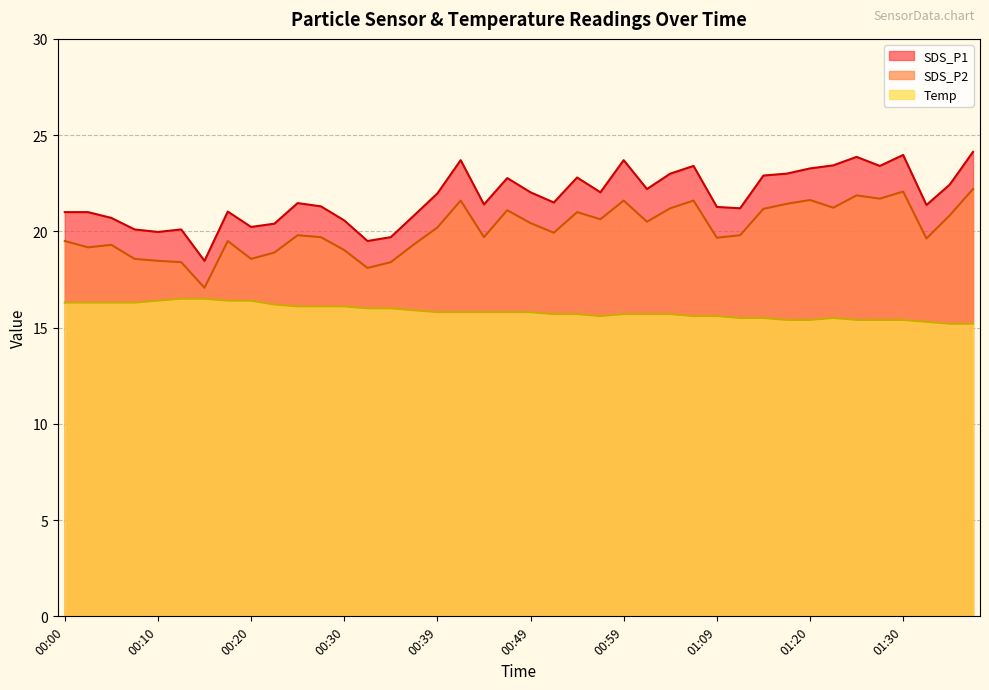

What are all the series names shown in the legend?

SDS_P1, SDS_P2, Temp